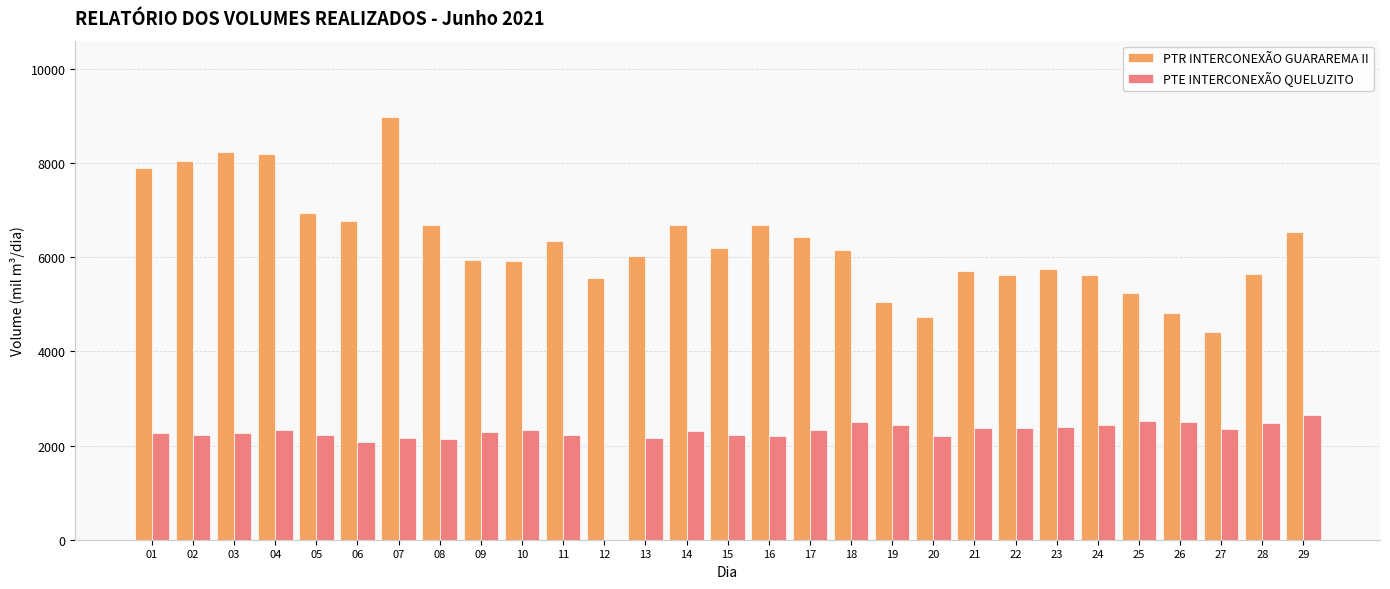

Where does the PTR INTERCONEXÃO GUARAREMA II series first go above 6158?

01